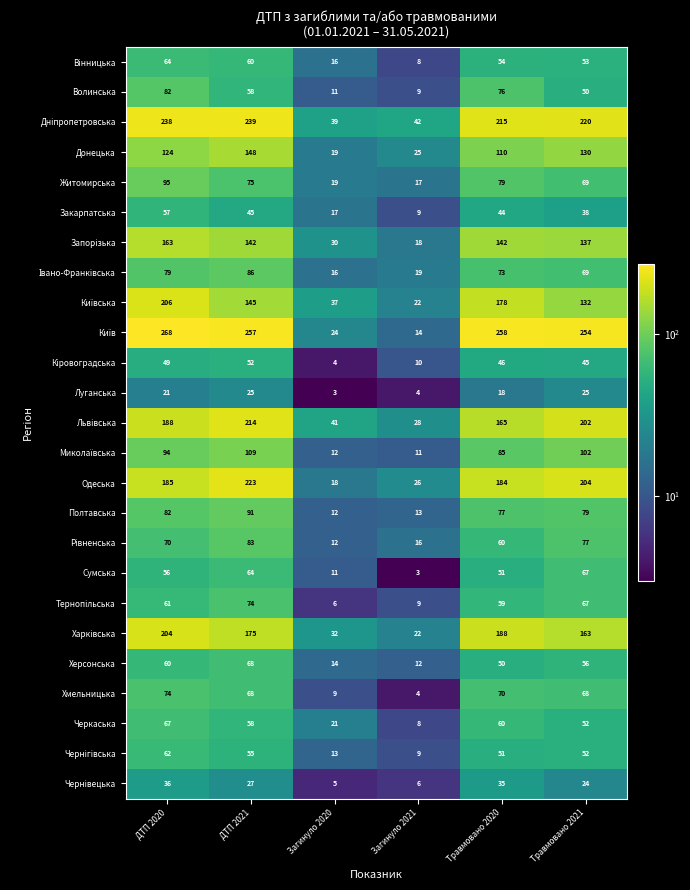

Which category has the highest value in the Закарпатська series?

ДТП 2020